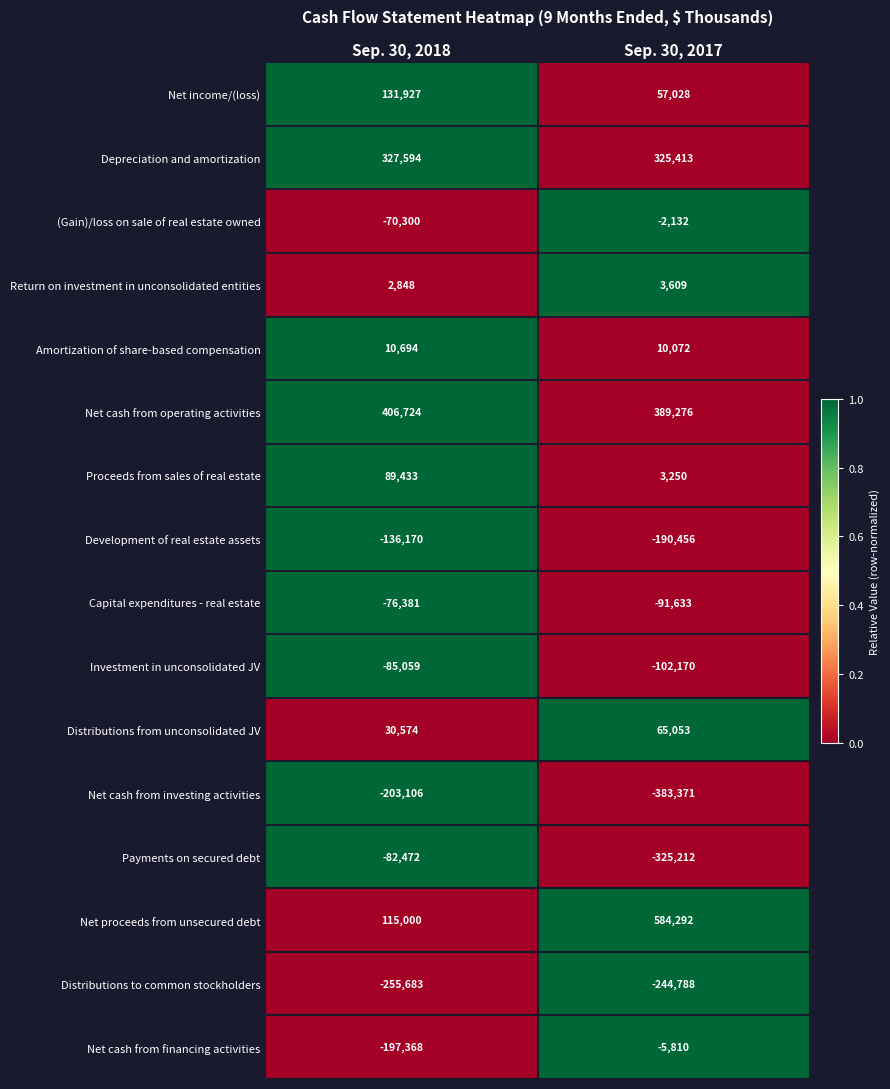

What is the maximum value for Depreciation and amortization?

327594